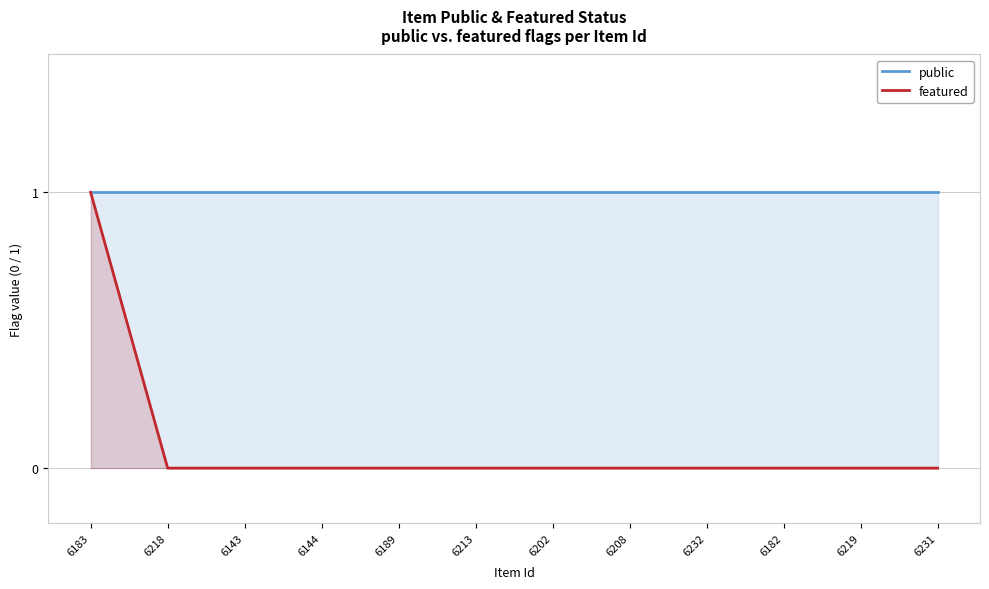

At which category is the sum across all series the highest?

6183